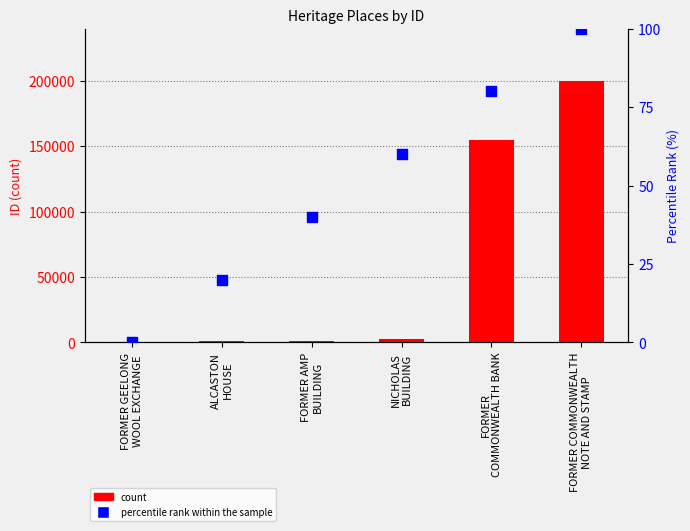

At how many categories does at least one series exceed 61301?

2